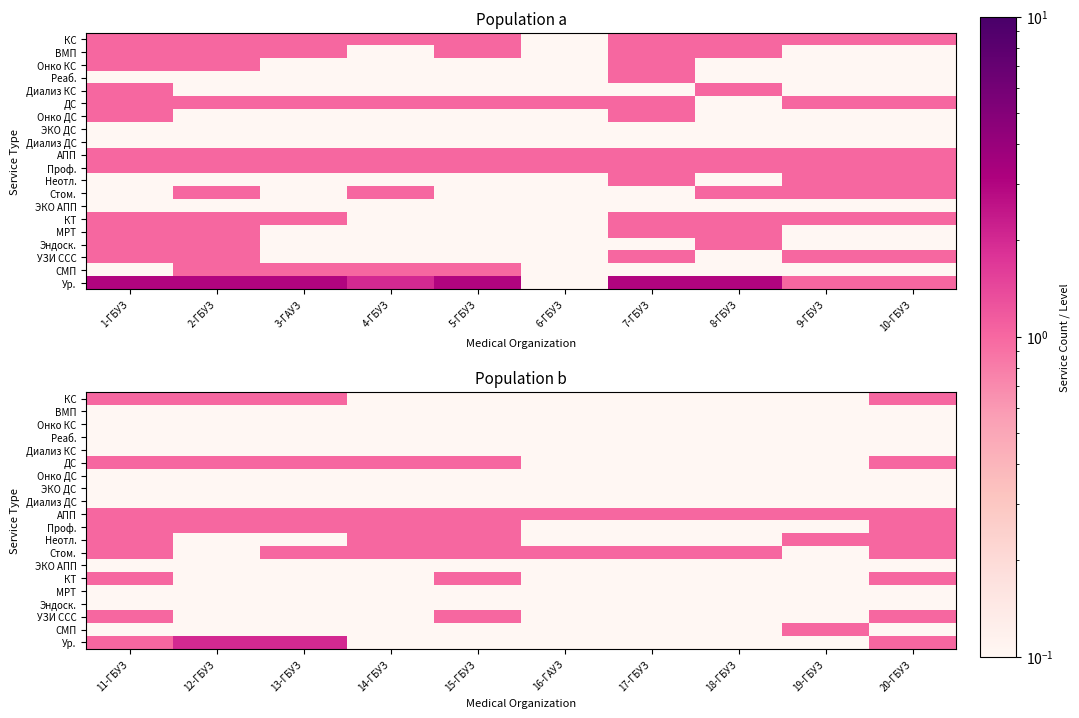

At which label is АПП closest to 1?

11-ГБУЗ